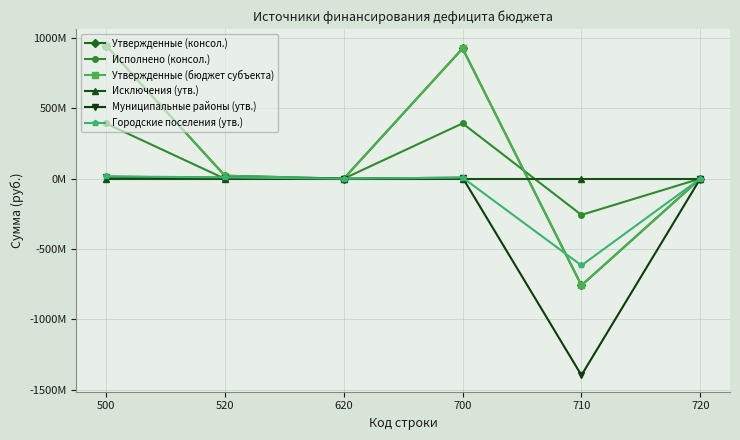

At 520, list the series in order from largest to smallest.

Утвержденные (консол.), Утвержденные (бюджет субъекта), Городские поселения (утв.), Муниципальные районы (утв.), Исключения (утв.), Исполнено (консол.)